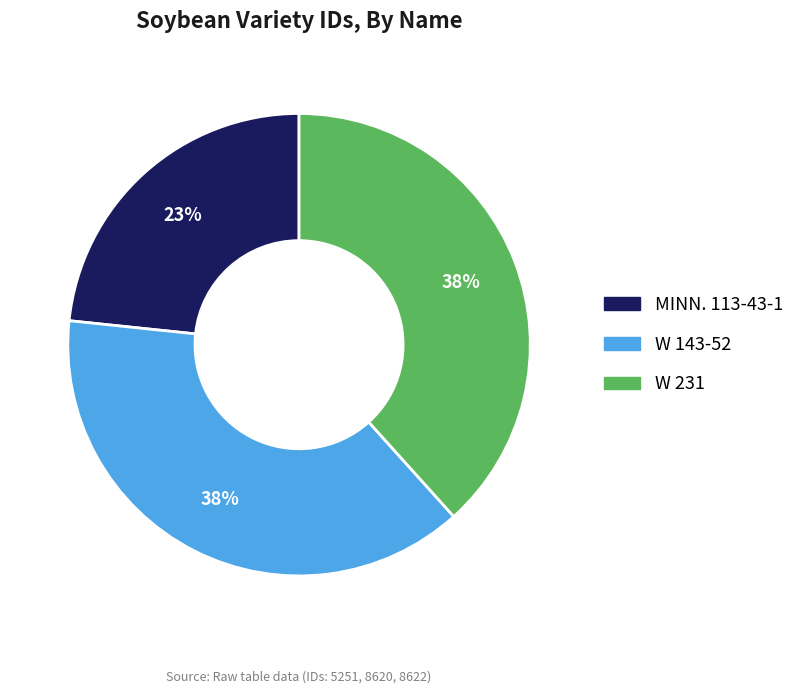

Approximately how many times larger is the value at W 143-52 compared to W 231?

1.0